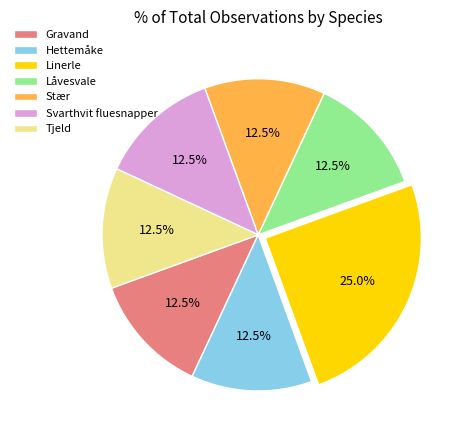

Is there a majority slice in this chart?

No